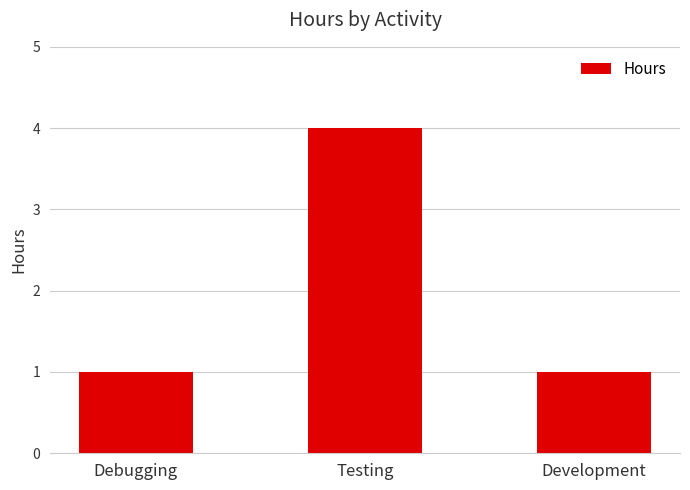

How many series are shown in this chart?

1